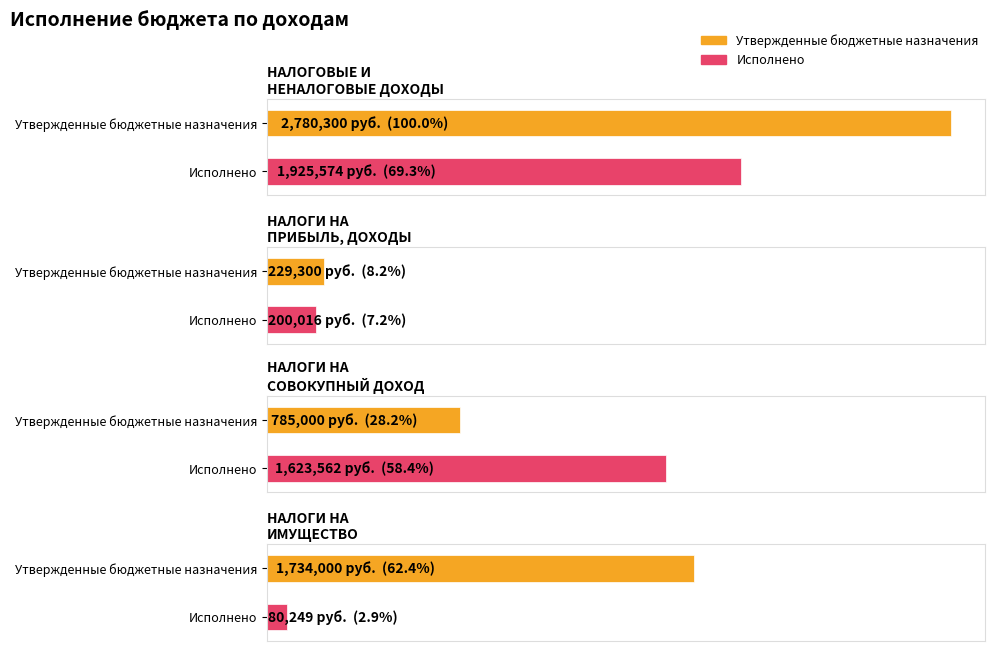

What is the sum of the Исполнено values at НАЛОГОВЫЕ И НЕНАЛОГОВЫЕ ДОХОДЫ and НАЛОГИ НА СОВОКУПНЫЙ ДОХОД?

3549136.0